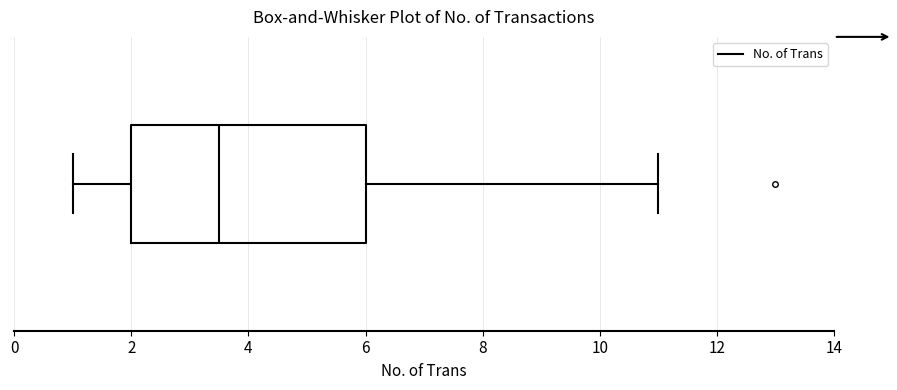

Where is the right edge of the box on the x-axis? The values are not printed on the chart, so give them approximately, as read against the axis.

6.0